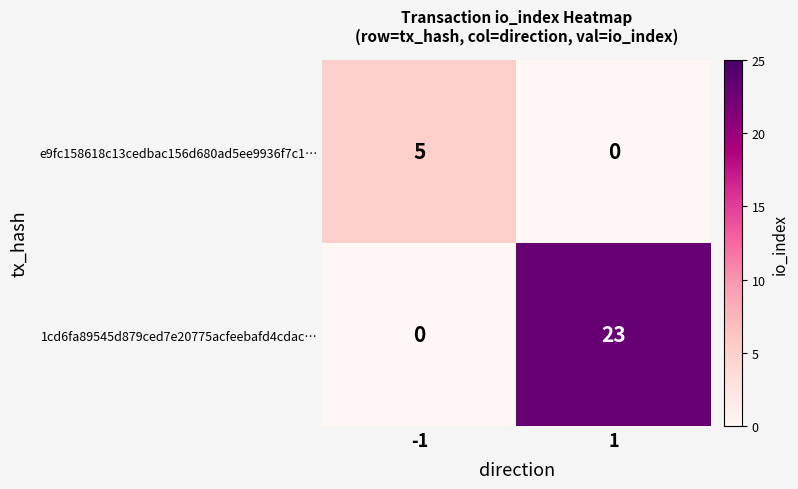

Which category has the highest value across all series?

1